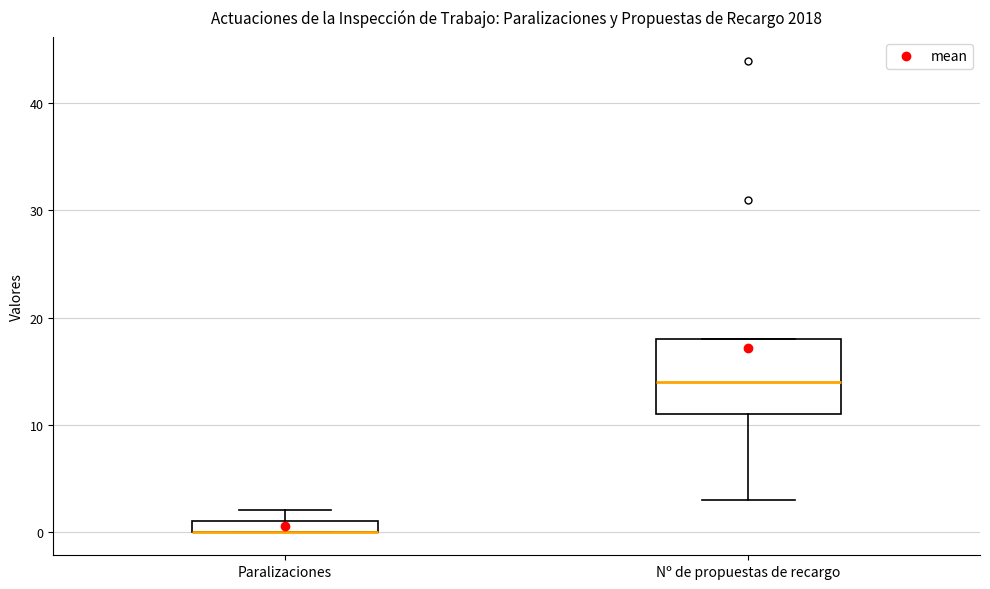

Where is the lower edge of the box for Nº de propuestas de recargo on the y-axis? The values are not printed on the chart, so give them approximately, as read against the axis.

11